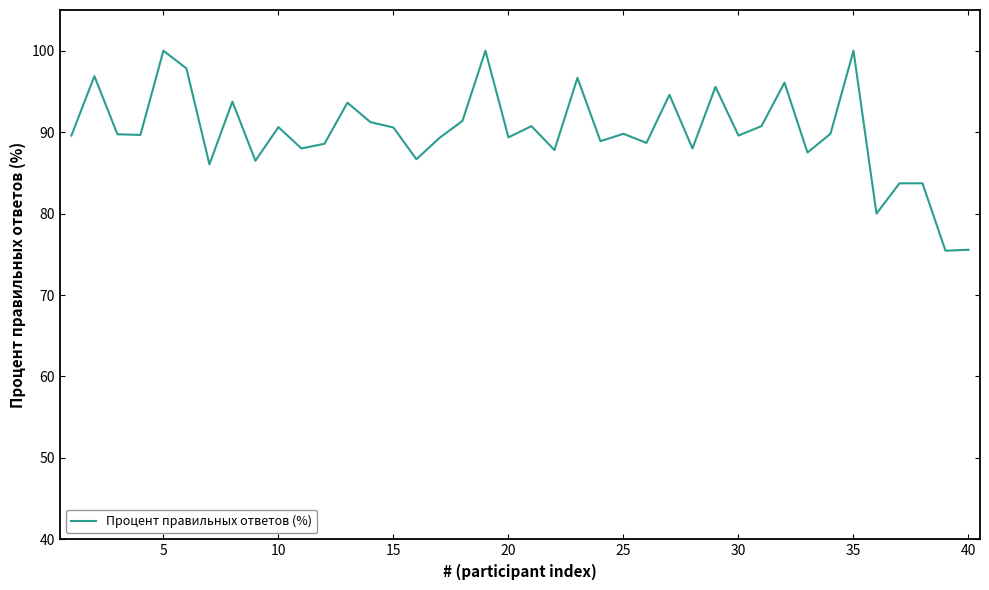

What is the greatest value displayed?

100.0